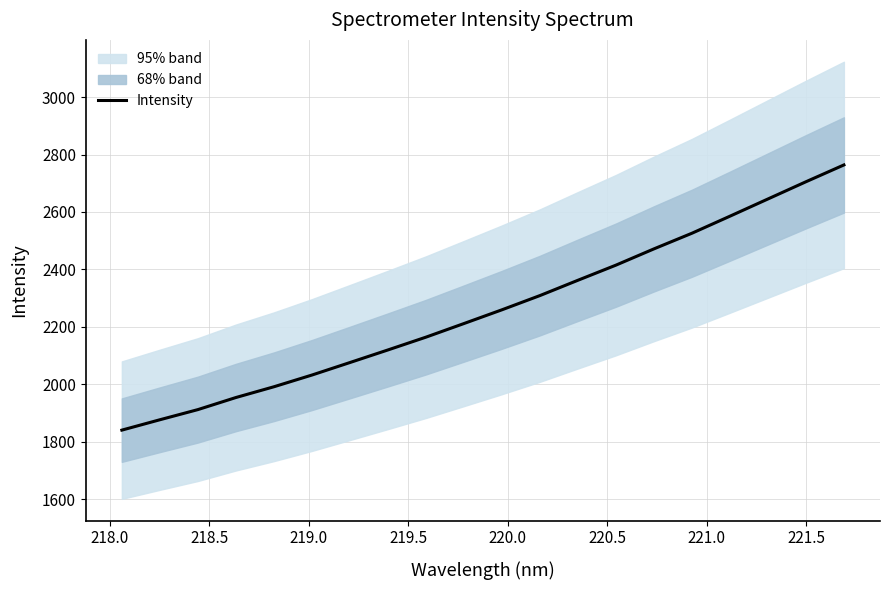

The value at 222.0 is 468.0. True or false?

False